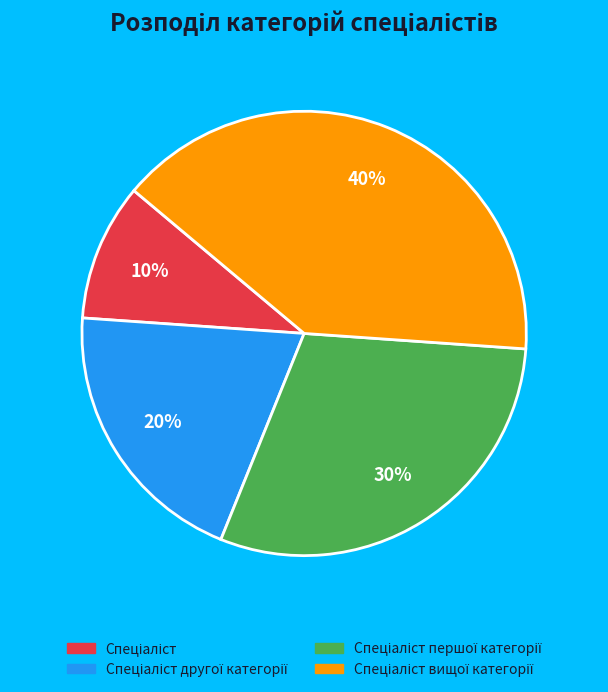

Is there any slice that represents more than half of the pie?

No